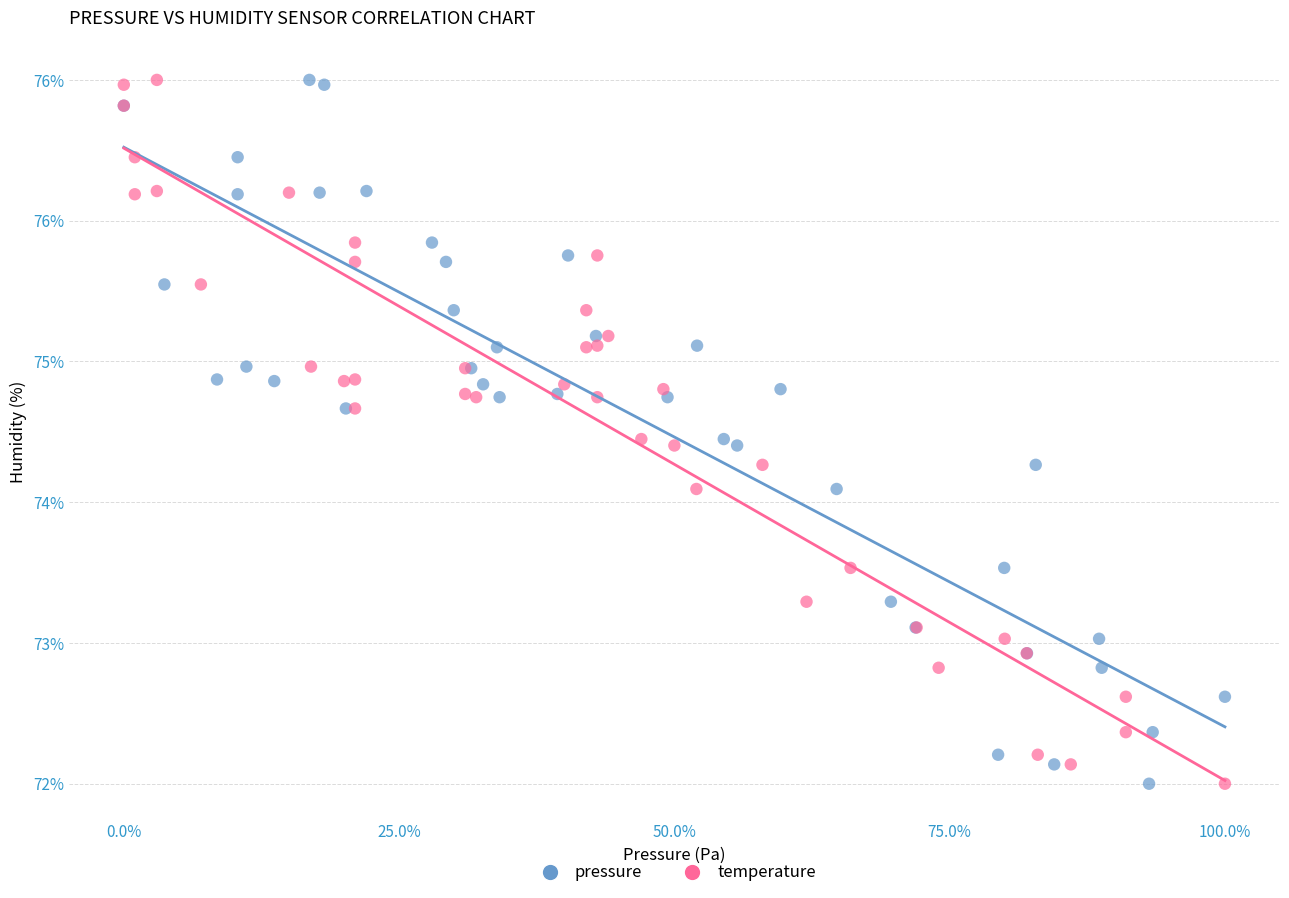

What are all the series names shown in the legend?

pressure, temperature